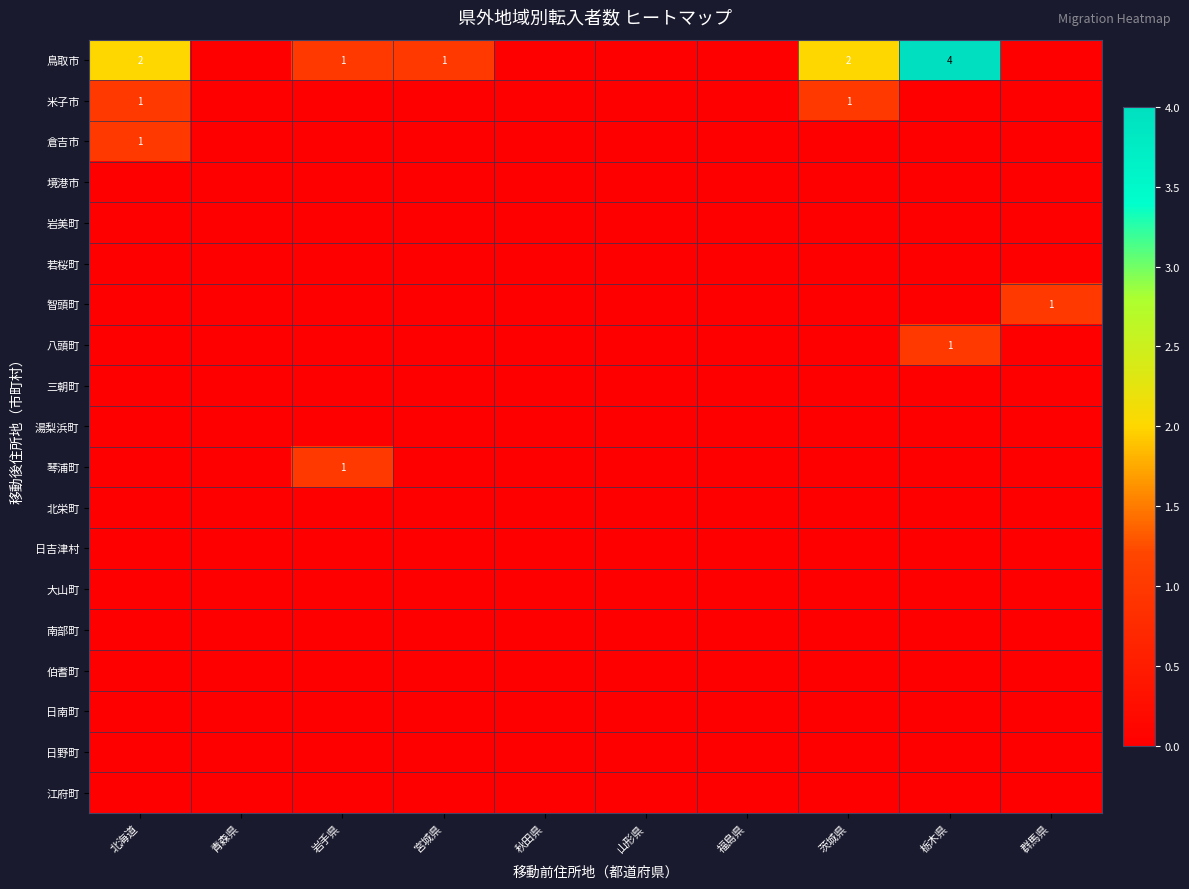

At which category is the sum across all series the highest?

栃木県